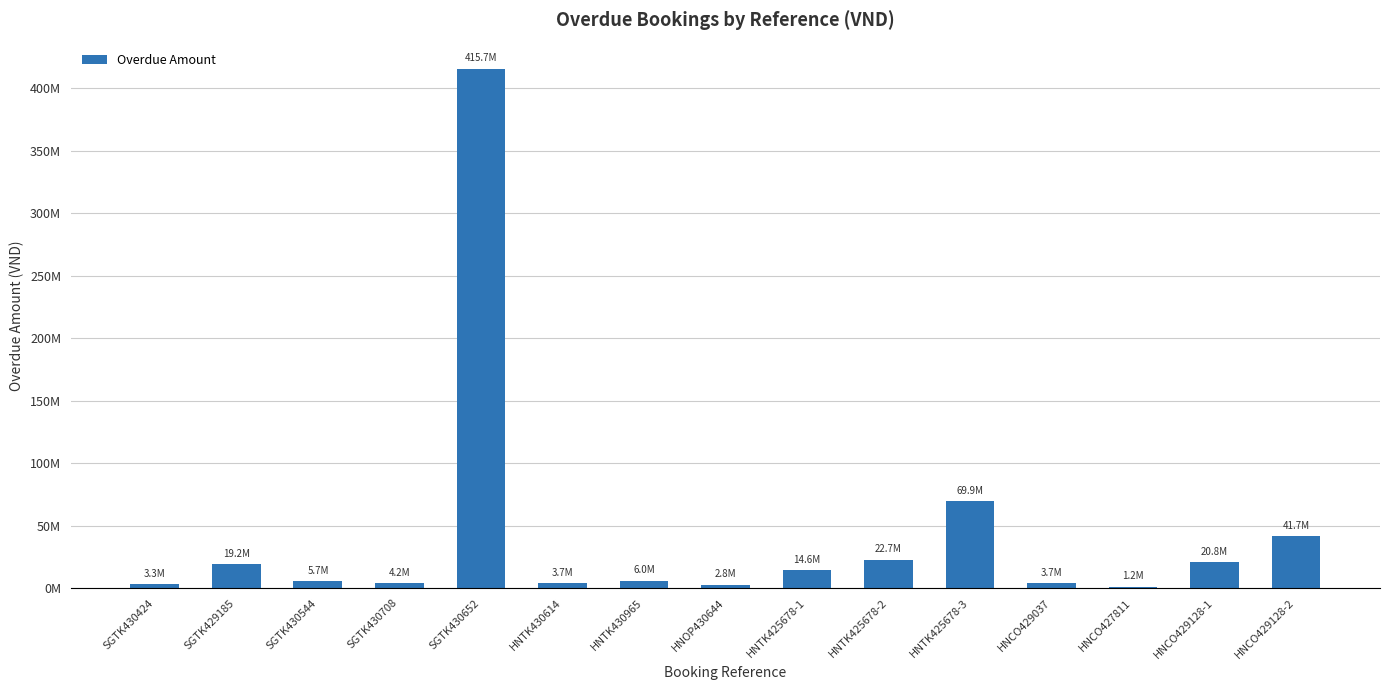

Count the number of categories in the chart.

15